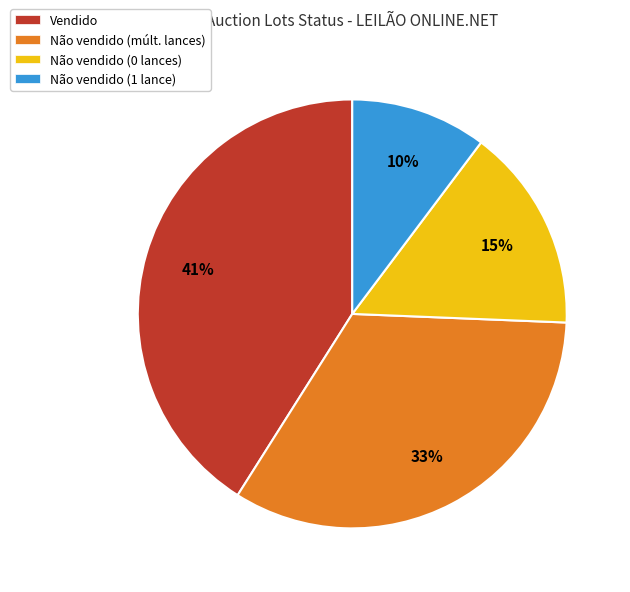

To the nearest percent, what is the average slice percentage?

25%